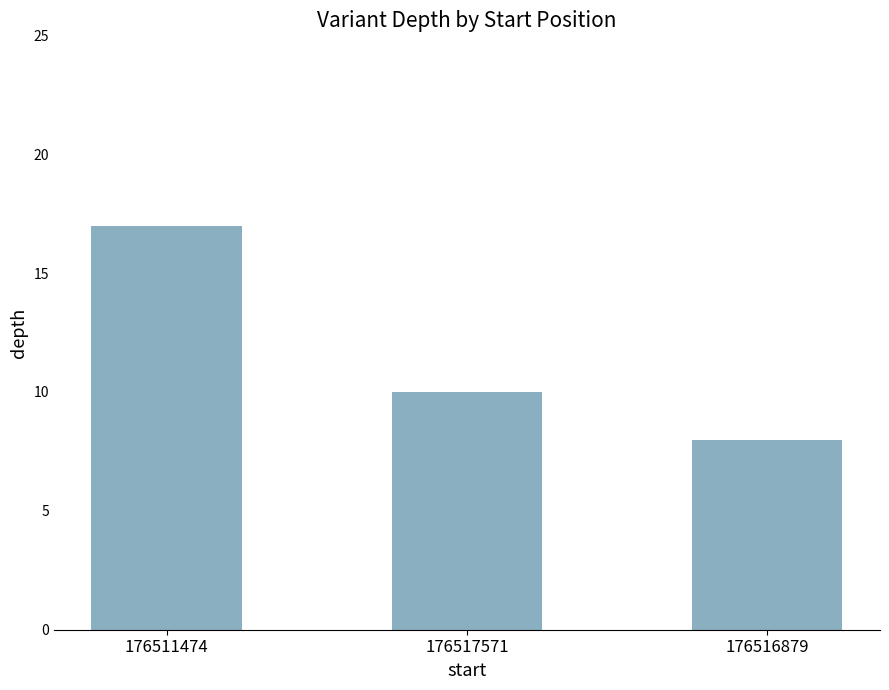

Reading left to right, transcribe all the data shown in this chart.

17	10	8